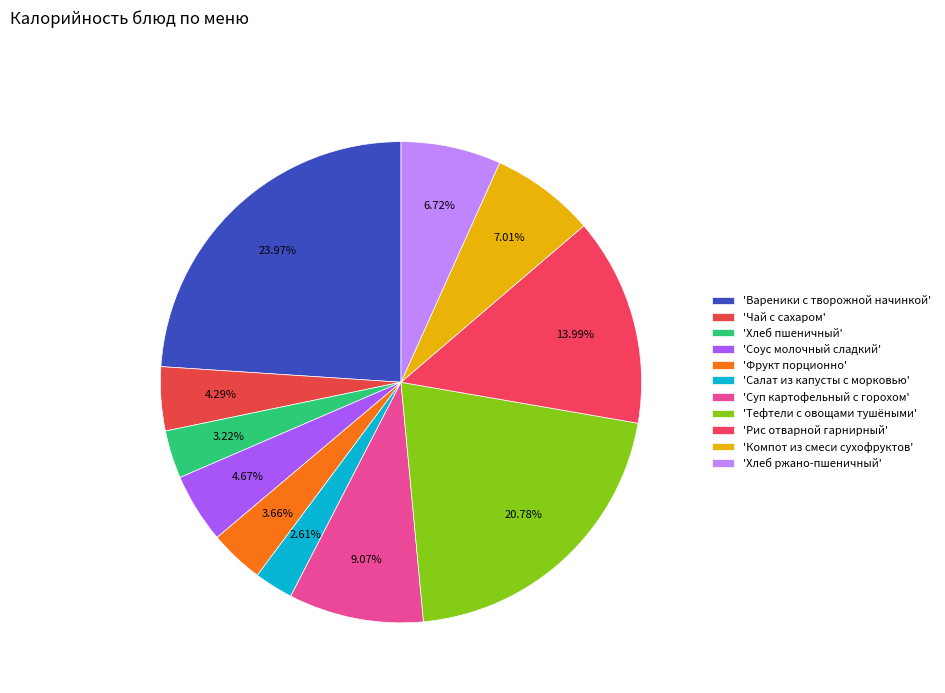

How many segments does this pie chart have?

11